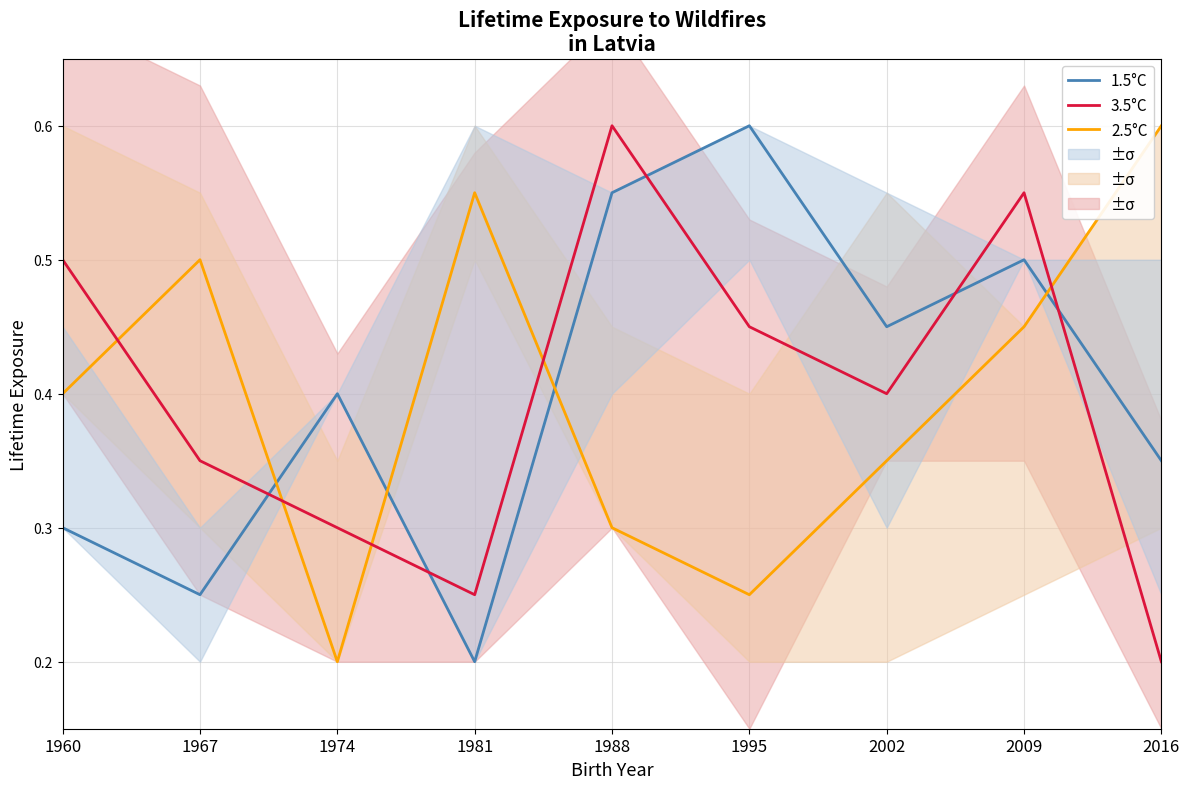

At which category is the sum across all series the highest?

2009